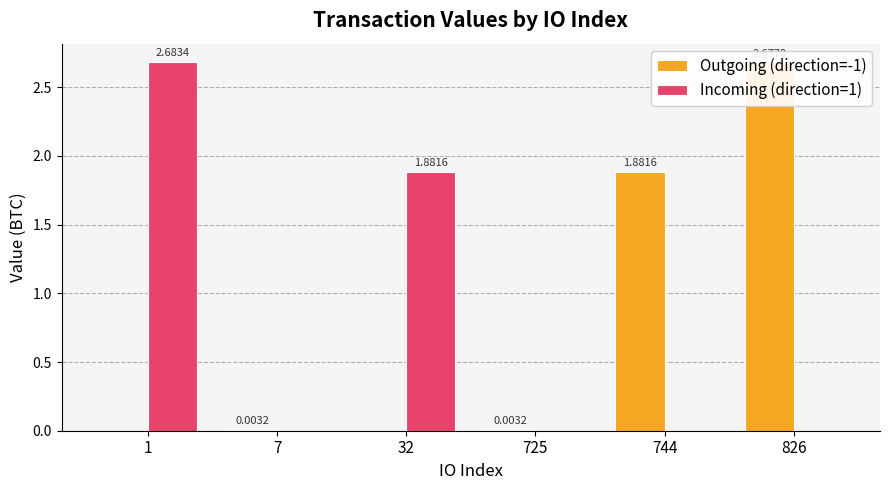

List the labels in order of Outgoing (direction=-1) value, smallest first.

1, 32, 7, 725, 744, 826